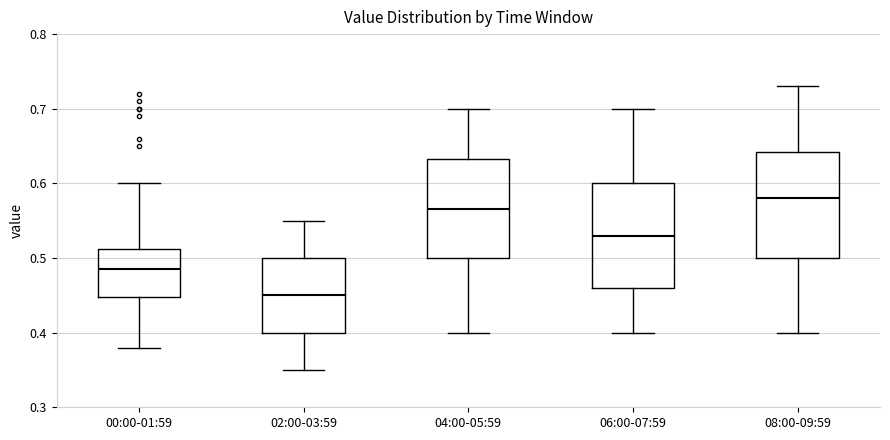

Reading left to right, read every box against the y-axis: the position of its median line, the range the box covers, and the ends of its whiskers. The values are not printed on the chart, so give them approximately, as read against the axis.

00:00-01:59: median 0.49, box 0.45 to 0.51, whiskers 0.38 to 0.60
02:00-03:59: median 0.45, box 0.40 to 0.50, whiskers 0.35 to 0.55
04:00-05:59: median 0.57, box 0.50 to 0.63, whiskers 0.40 to 0.70
06:00-07:59: median 0.53, box 0.46 to 0.60, whiskers 0.40 to 0.70
08:00-09:59: median 0.58, box 0.50 to 0.64, whiskers 0.40 to 0.73